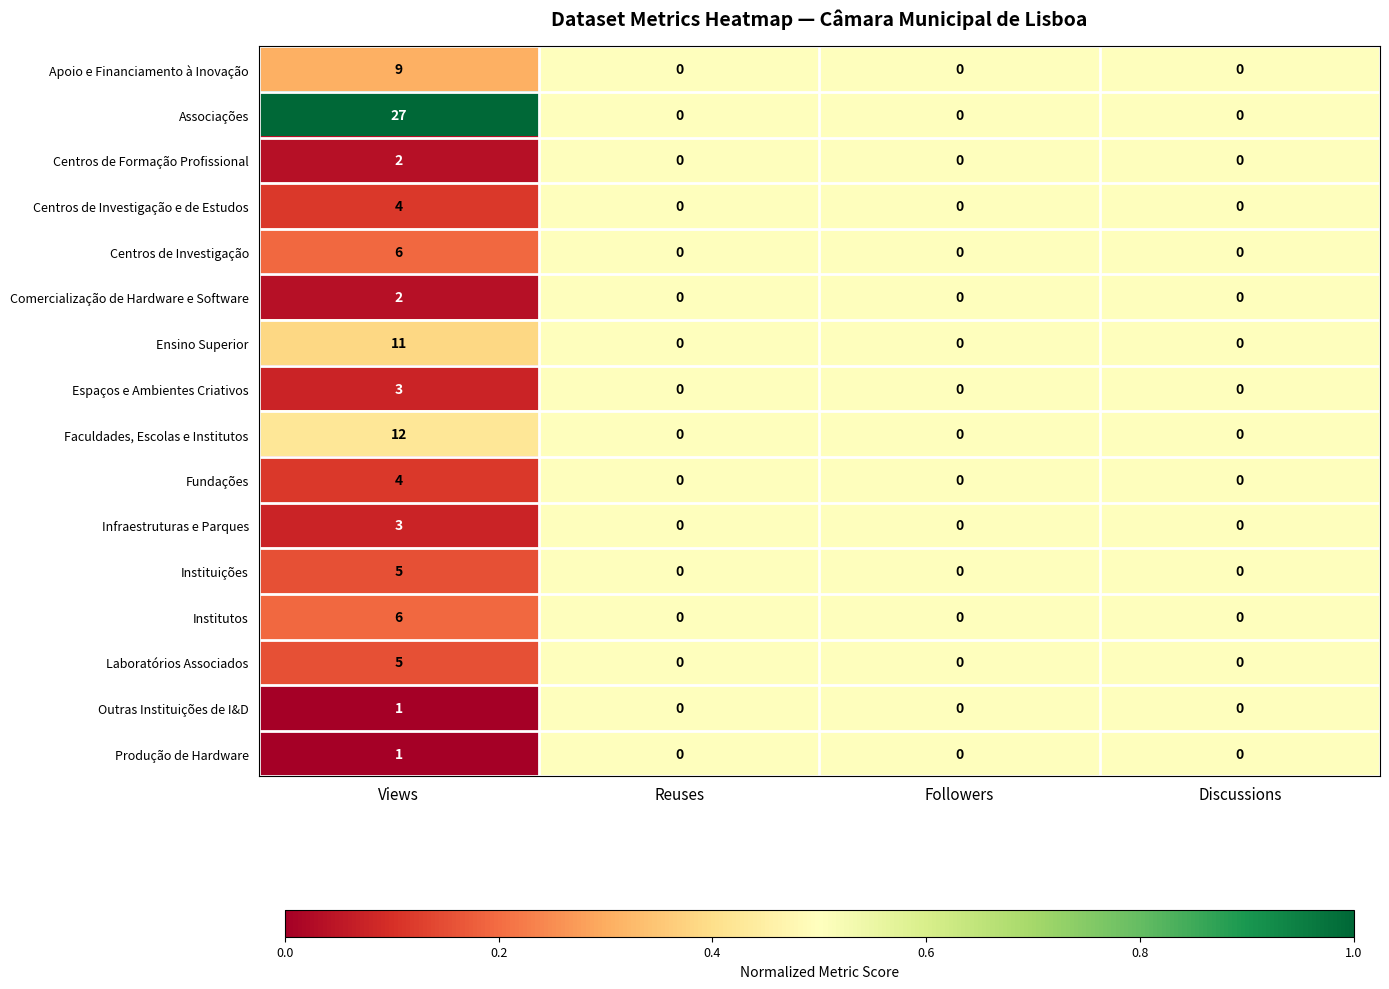

What is the greatest value displayed?

27